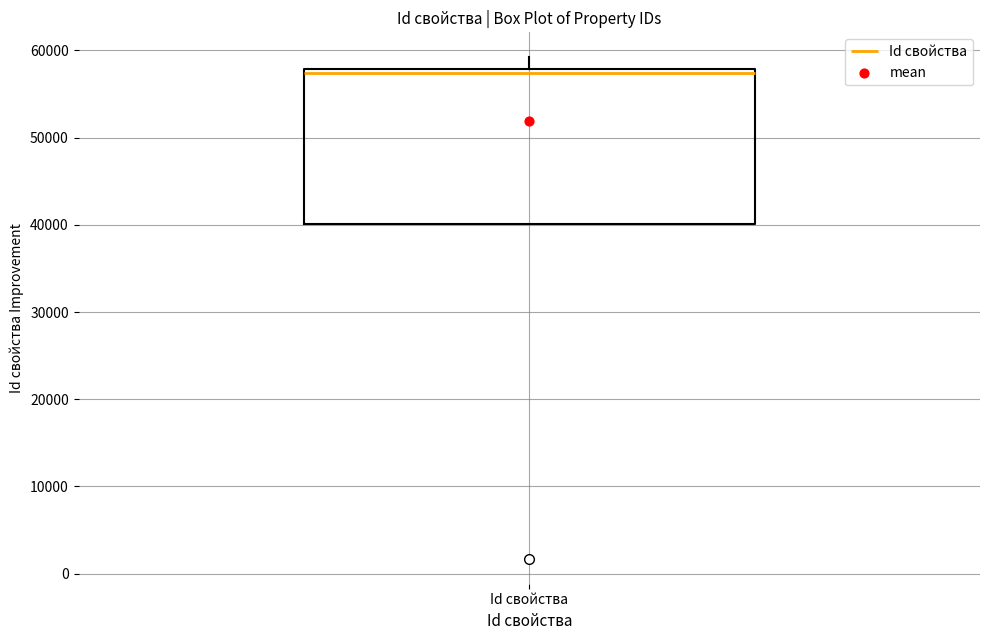

Transcribe this box plot: give where the median line is, the range the box spans, and where the two whiskers end, as read against the y-axis. The values are not printed on the chart, so give them approximately, as read against the axis.

median 57000, box 40000 to 58000, whiskers 40000 to 59000